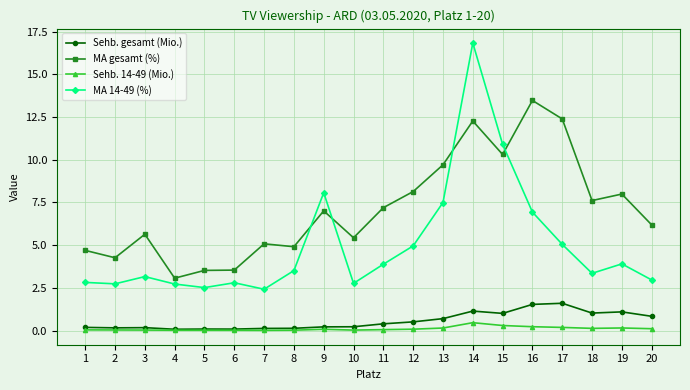

How many values in the MA gesamt (%) series exceed 7?

10